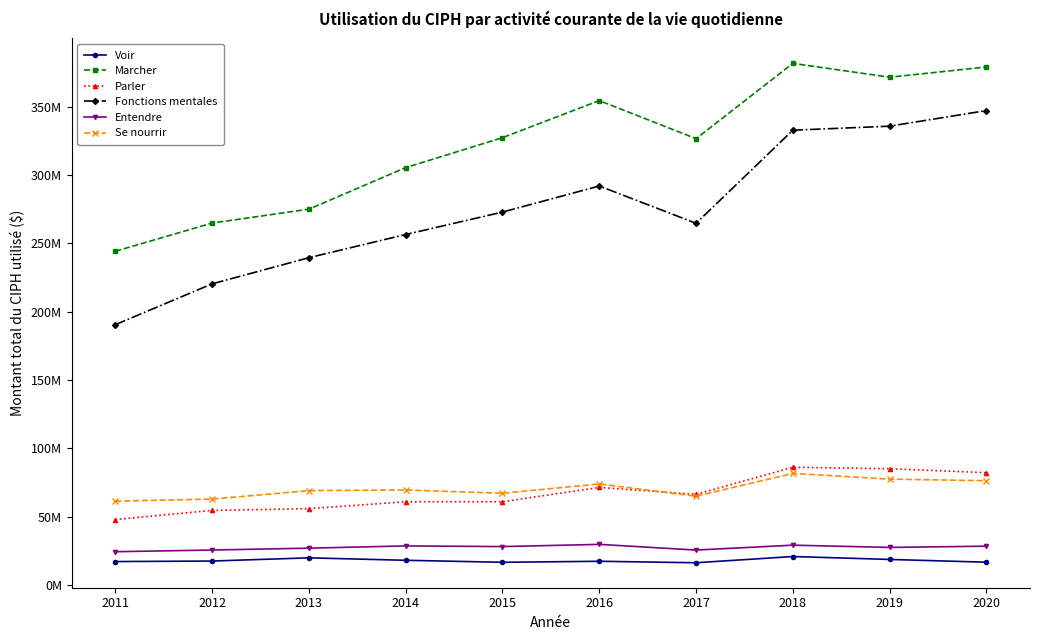

Does the chart have visible grid lines?

No